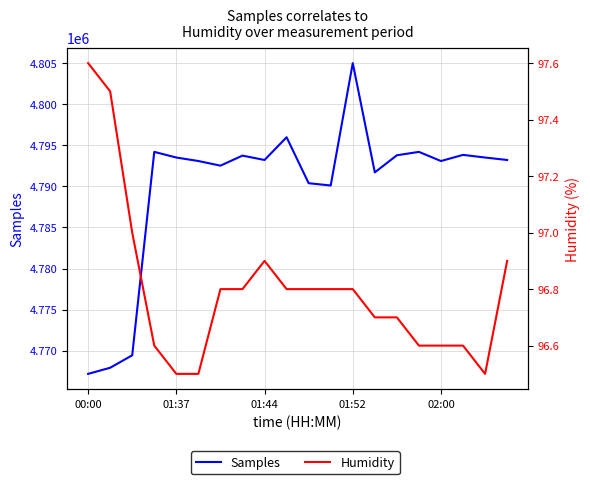

True or false: Samples and Humidity cross at least once.

False